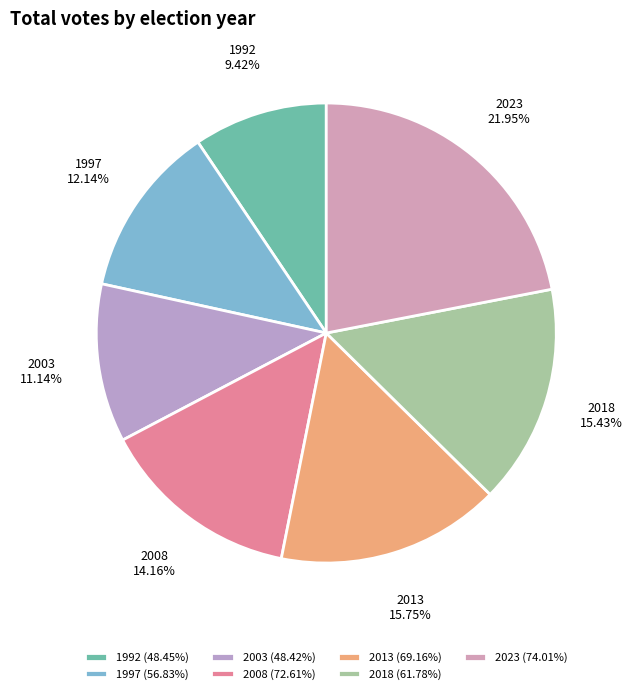

Between 1992 (48.45%) and 2023 (74.01%), which is larger?

2023 (74.01%)